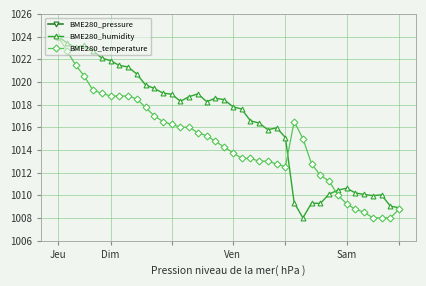

The value of BME280_humidity at Dim is 1021.9. True or false?

True